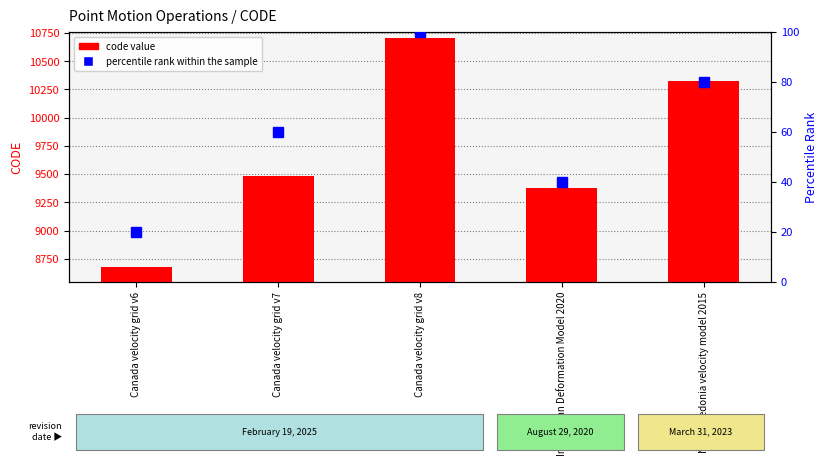

Is the value of percentile rank within the sample at New Caledonia velocity model 2015 greater than the value of code value at Canada velocity grid v7?

No